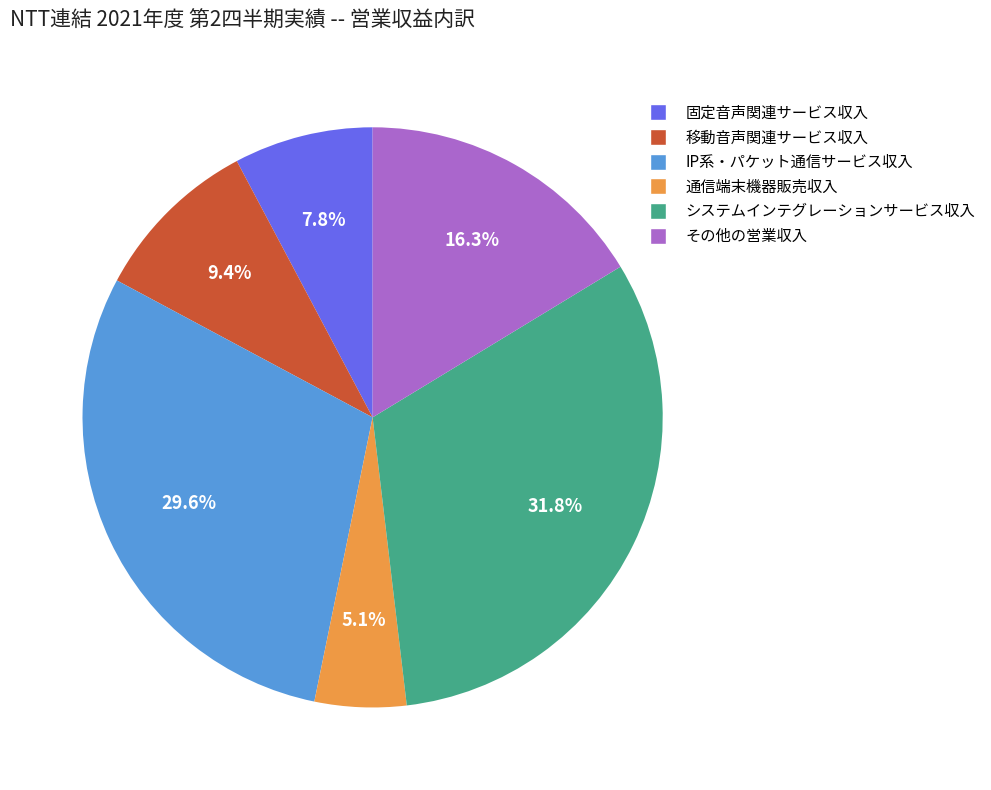

To the nearest percent, what is the combined percentage of 移動音声関連サービス収入 and 固定音声関連サービス収入?

17%